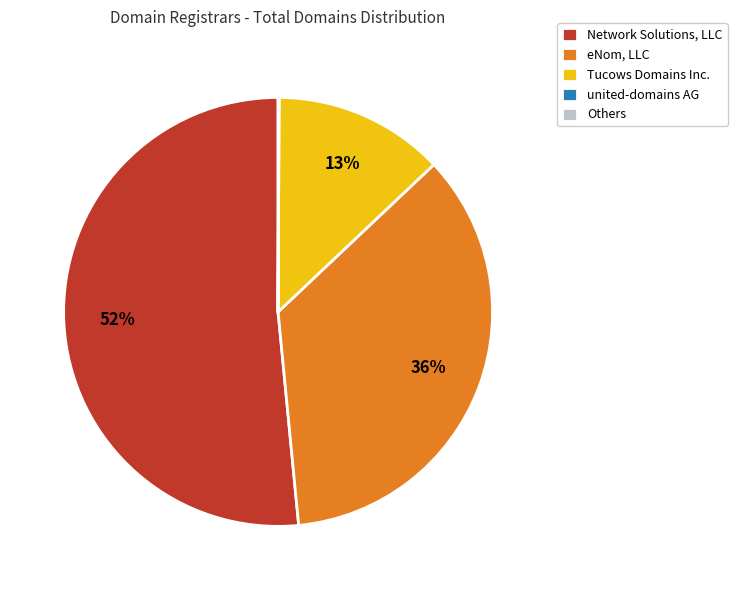

True or false: Tucows Domains Inc. accounts for 4% of the total.

False